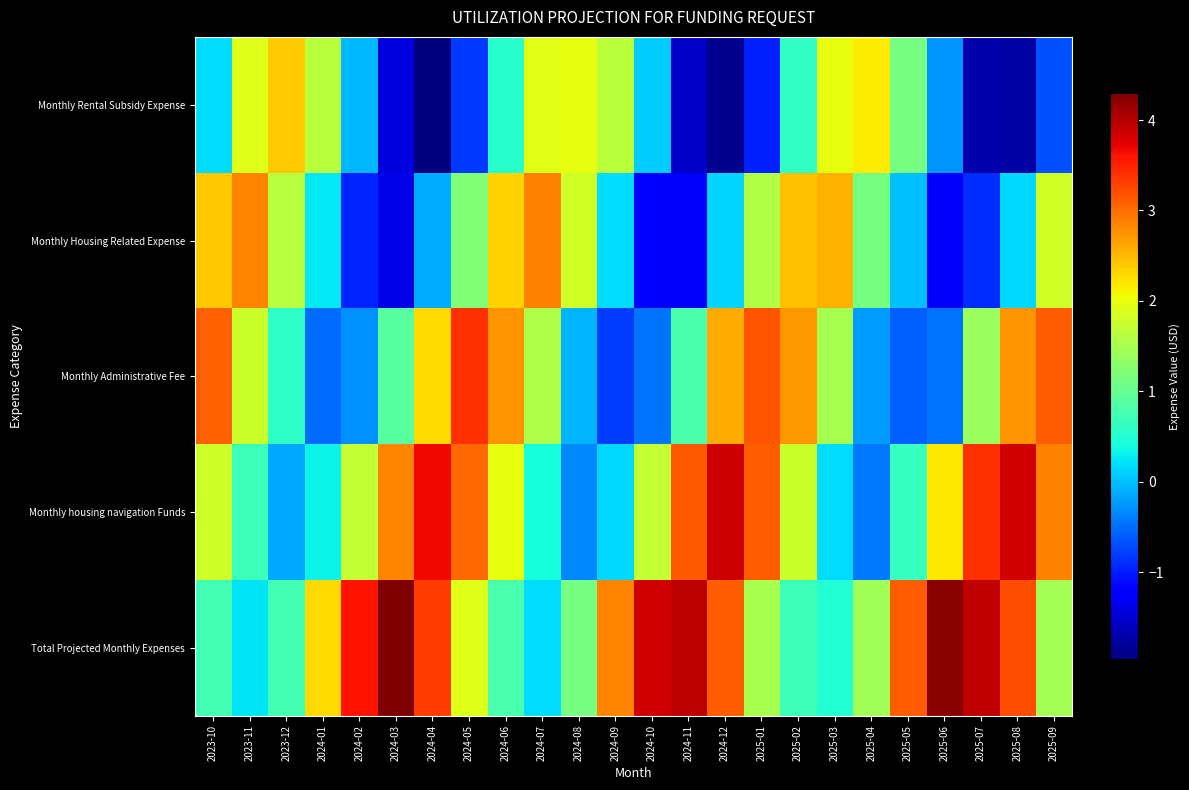

What is the maximum value shown in the chart?

4.3